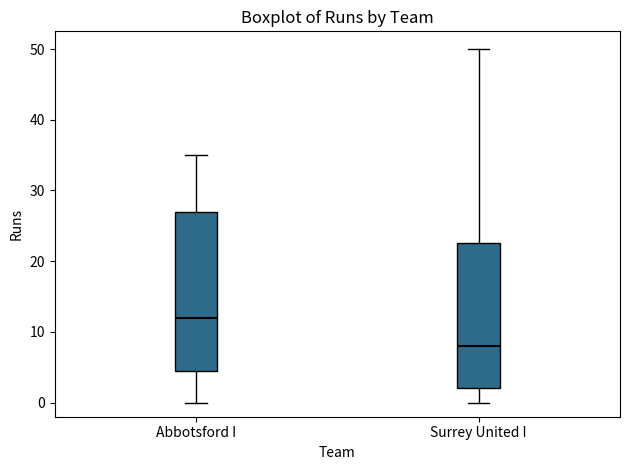

Which box has the lowest median line?

Surrey United I